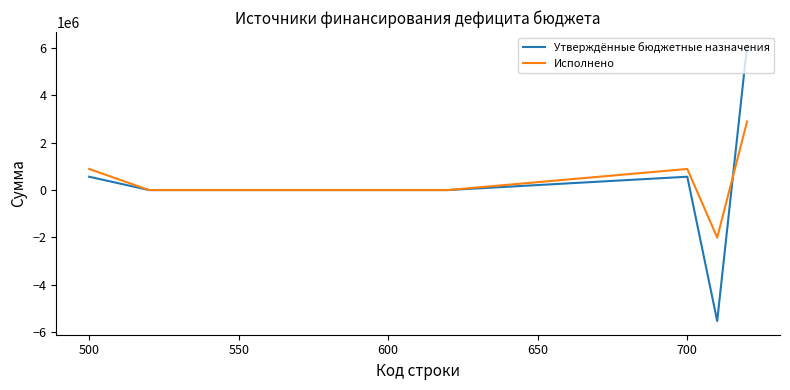

What are all the series names shown in the legend?

Утверждённые бюджетные назначения, Исполнено